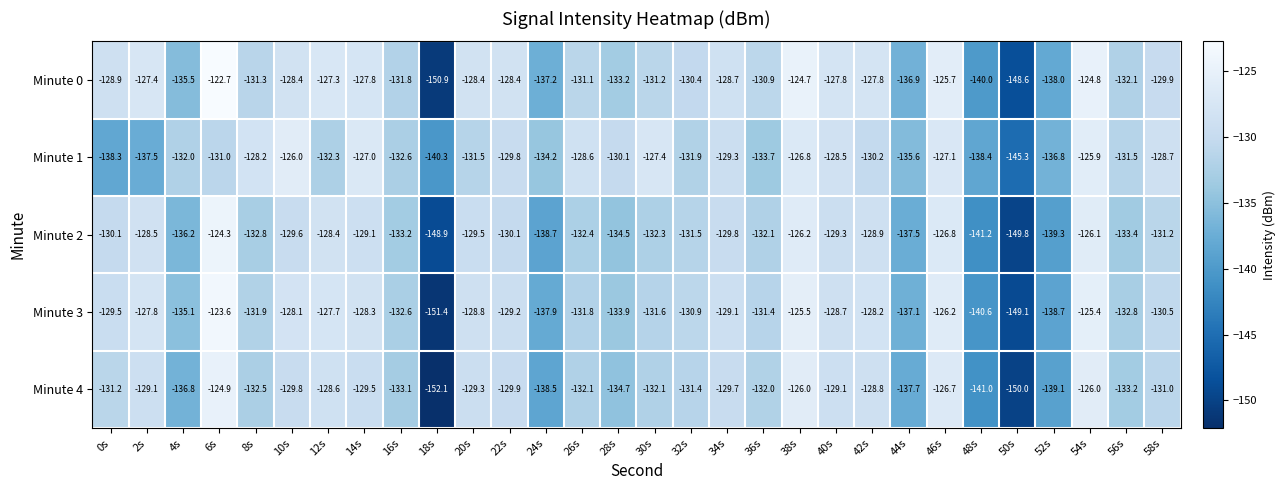

The Minute 0 series shows -127.8 at 42s. True or false?

True